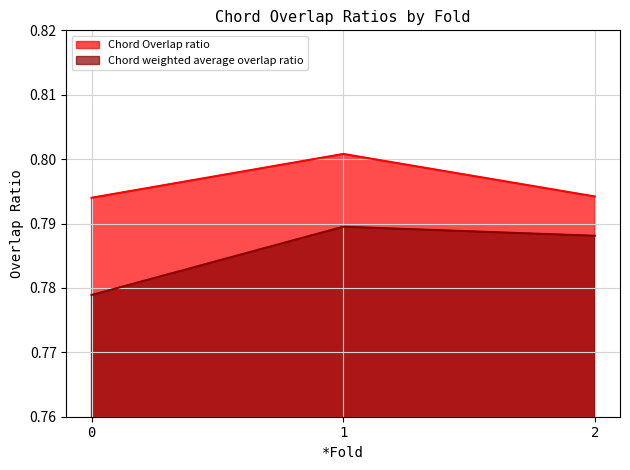

Which has a higher value, 2 or 0?

2